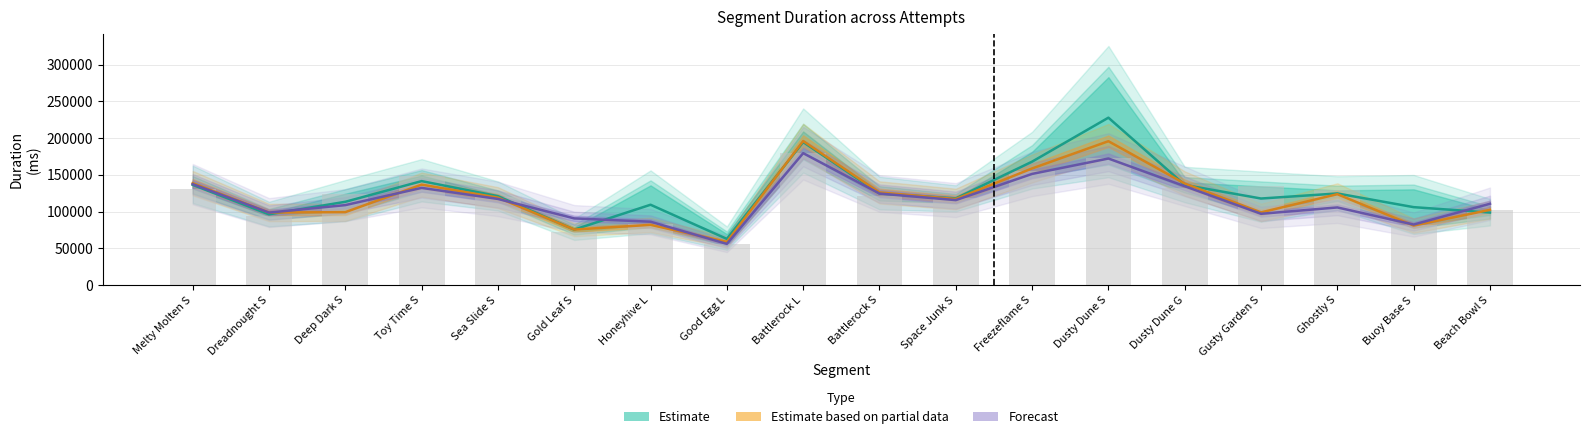

Reading left to right, transcribe all the data shown in this chart.

Attempt #9: 131357	93932	124332	149068	119332	72311	82976	56334	180183	121136	117926	154602	172679	132631	134332	128868	81845	102022
Attempt #37: 138719	98791	99260	136737	119034	75558	81997	58765	196084	126106	117136	158749	195816	138216	98936	123707	80964	102425
Attempt #42: 137393	98662	108845	132297	117236	90767	86241	56071	179542	124594	115629	151303	172251	134563	97028	105672	82402	110663